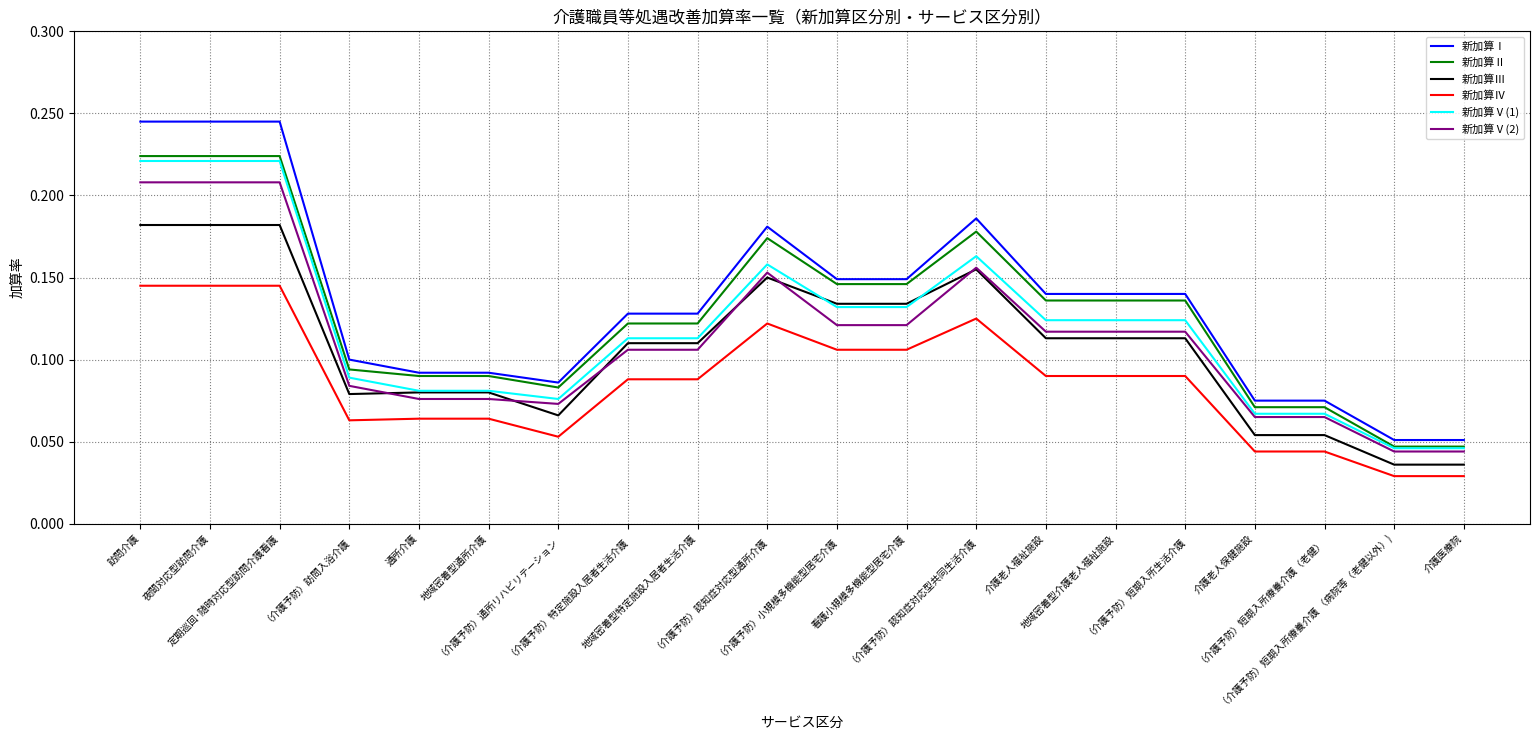

Which series has the widest spread of values?

新加算Ⅰ